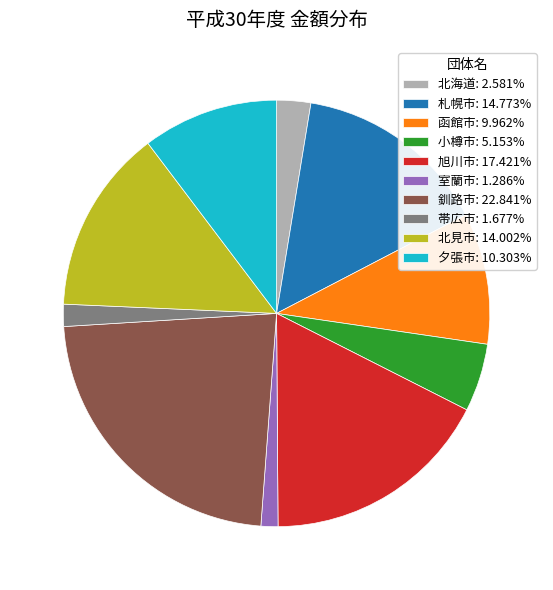

Count the number of slices in the pie.

10